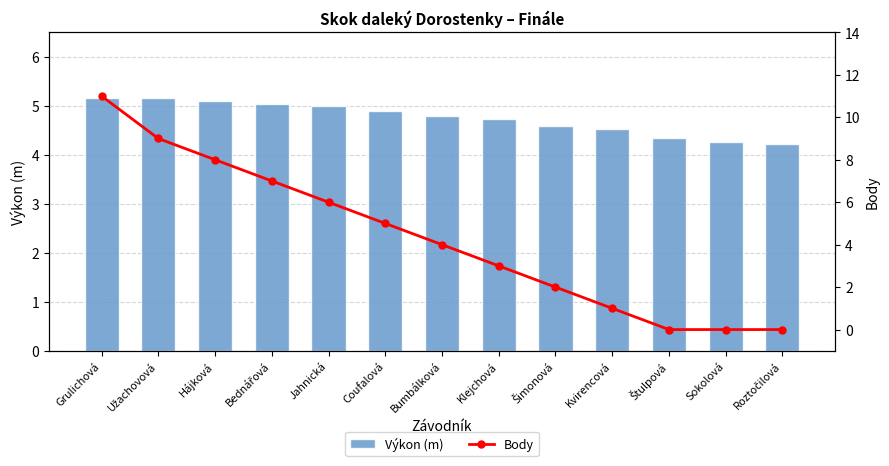

What is the total value across all series at Bumbálková?

8.8